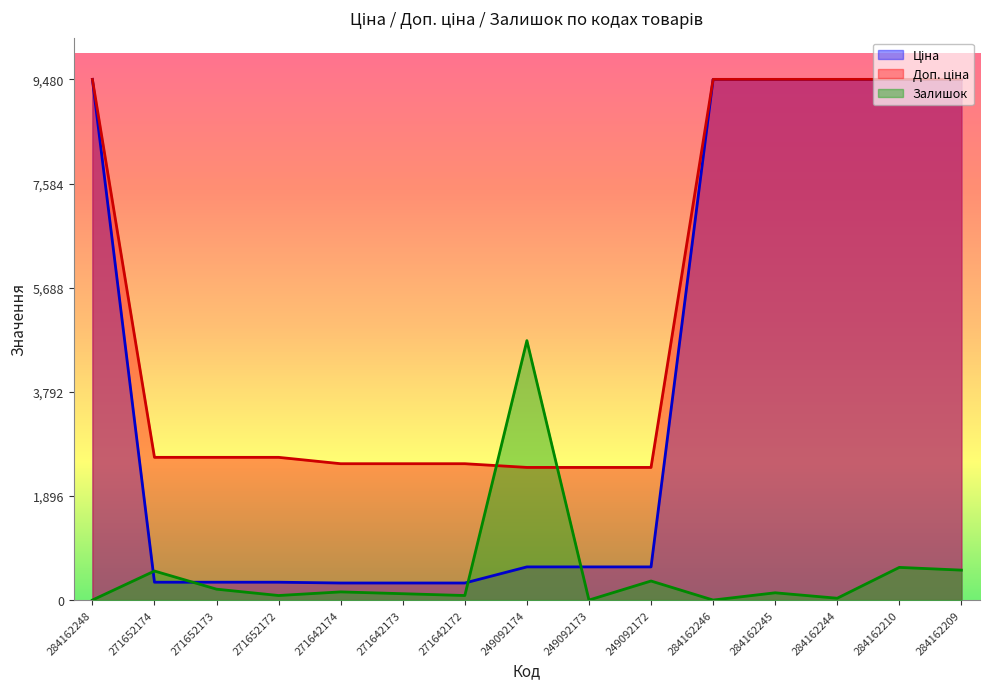

How many values in the Залишок series are below 132?

7